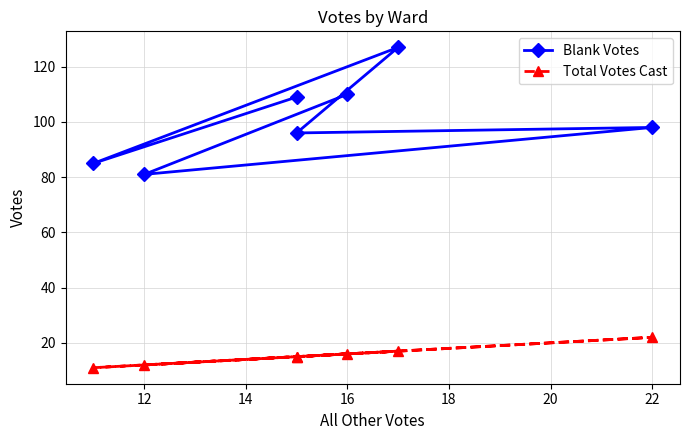

True or false: Blank Votes and Total Votes Cast cross at least once.

False